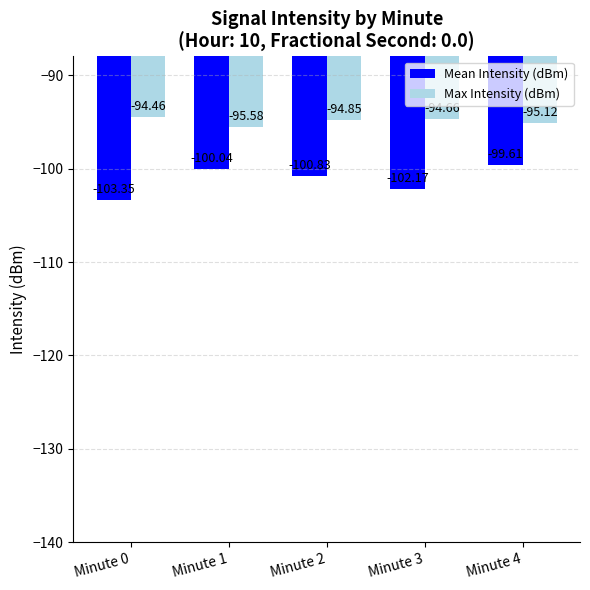

Reading left to right, what are all the values shown in this chart?

Mean Intensity (dBm): -103.3	-100.0	-100.8	-102.2	-99.6
Max Intensity (dBm): -94.5	-95.6	-94.8	-94.7	-95.1